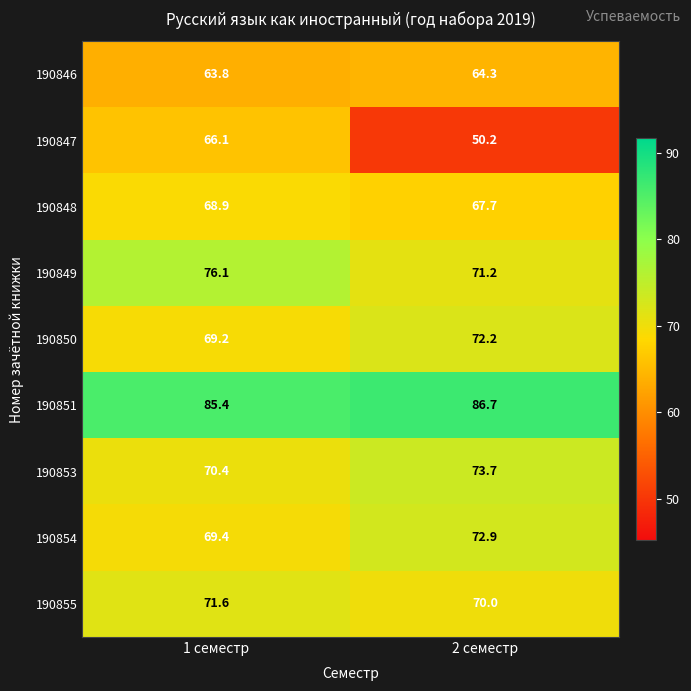

What is the average value of the 190848 series?

68.3